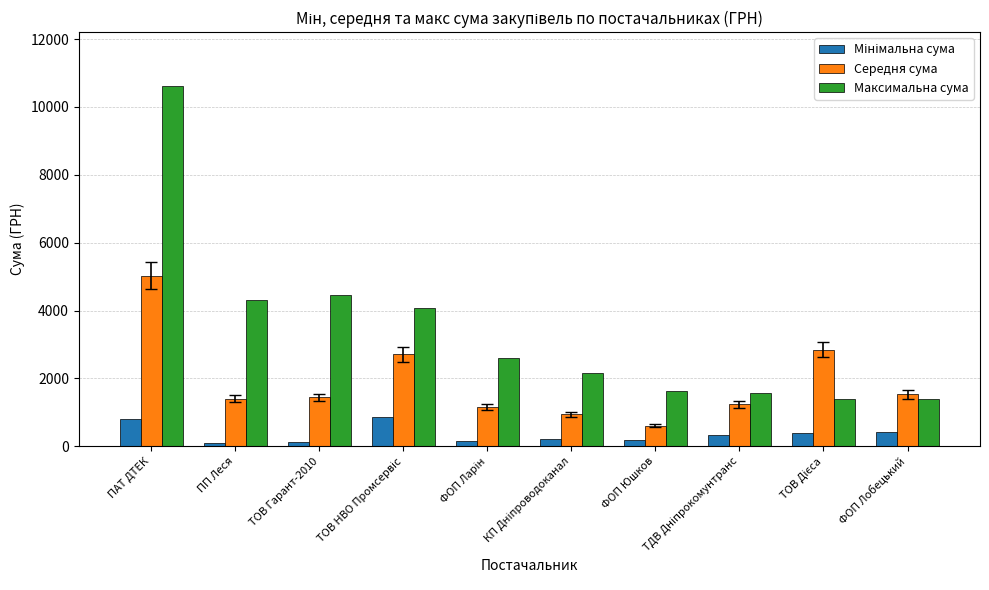

What is the difference between the second highest and minimum values in the Максимальна сума series?

3072.3